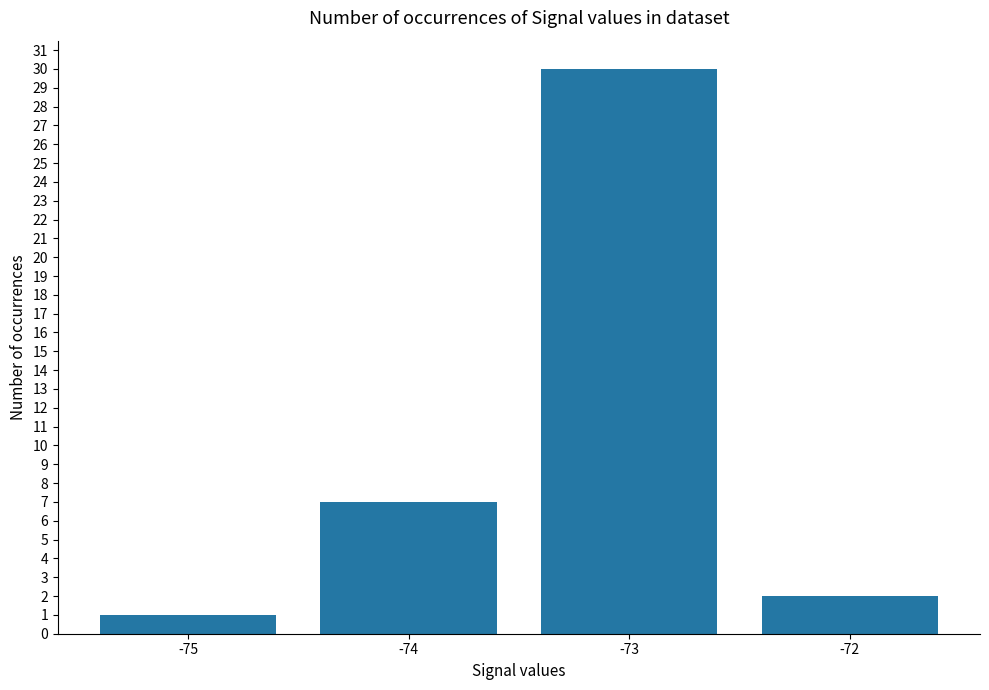

Reading left to right, extract all data points from this chart.

-75=1	-74=7	-73=30	-72=2